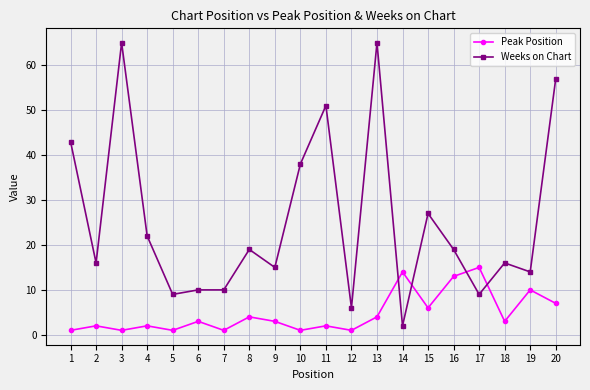

Which series changed the most between 4 and 11?

Weeks on Chart